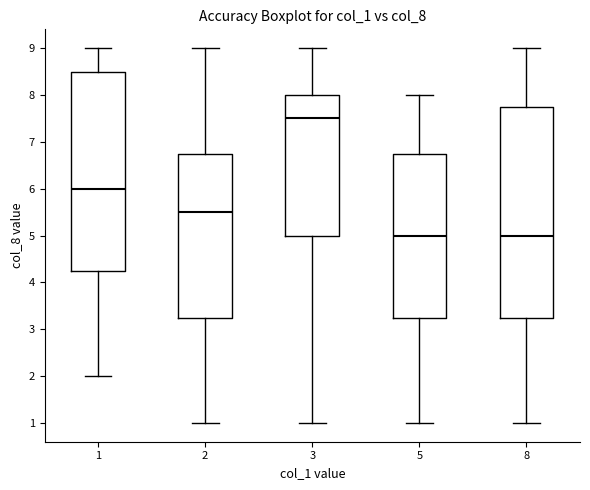

Which box's median line is the highest?

3